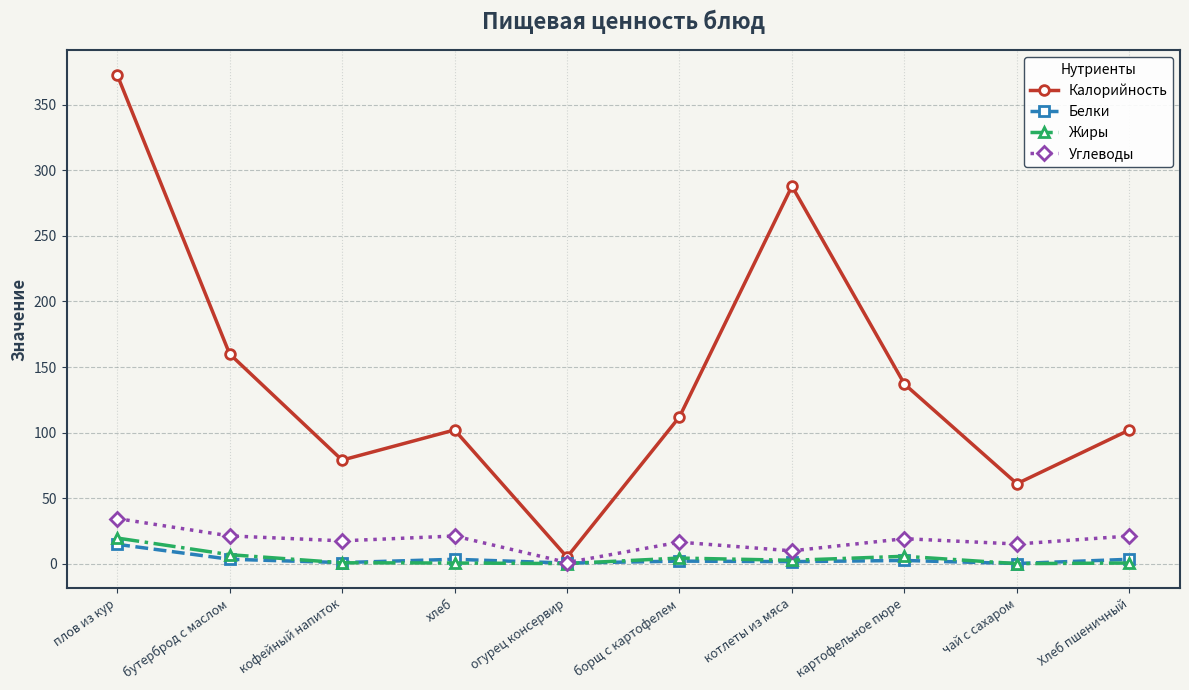

What is the difference between the maximum and minimum values in the Углеводы series?

33.5